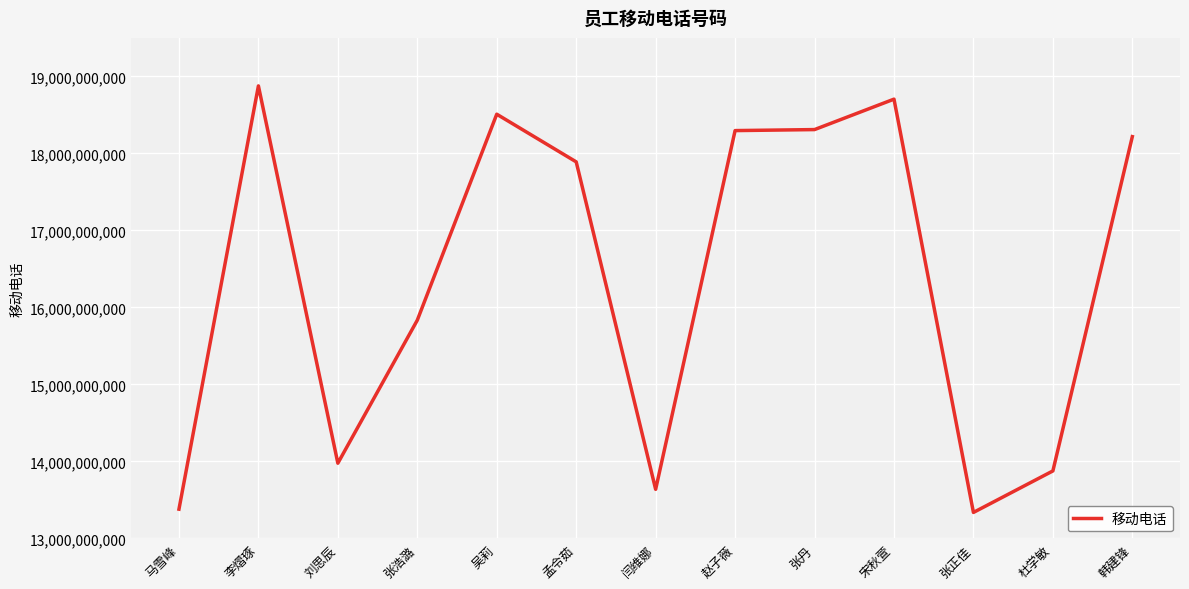

Which category has the highest value across all series?

李熠琢